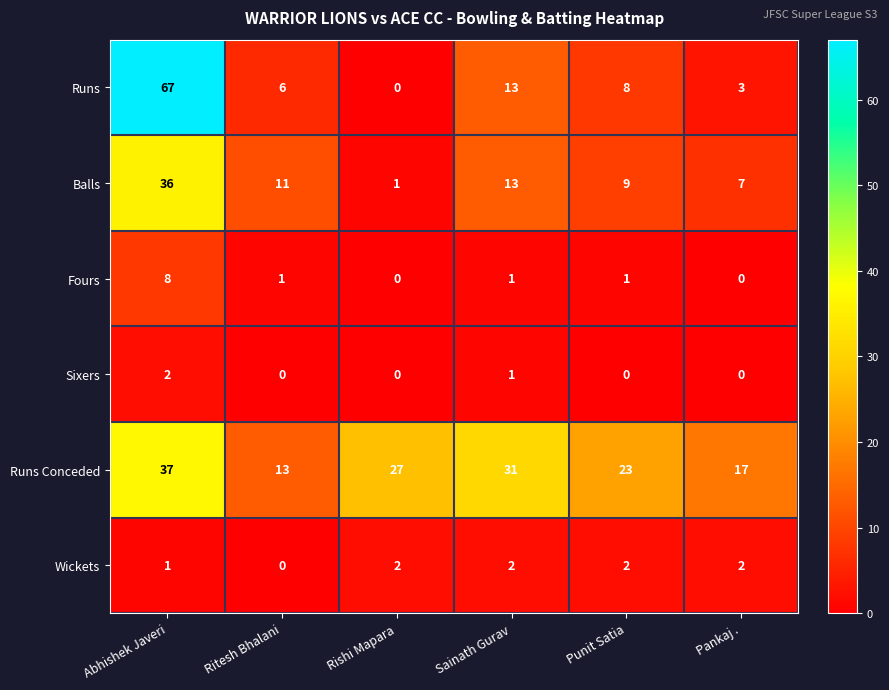

True or false: Runs Conceded has a value of 23 at Punit Satia.

True